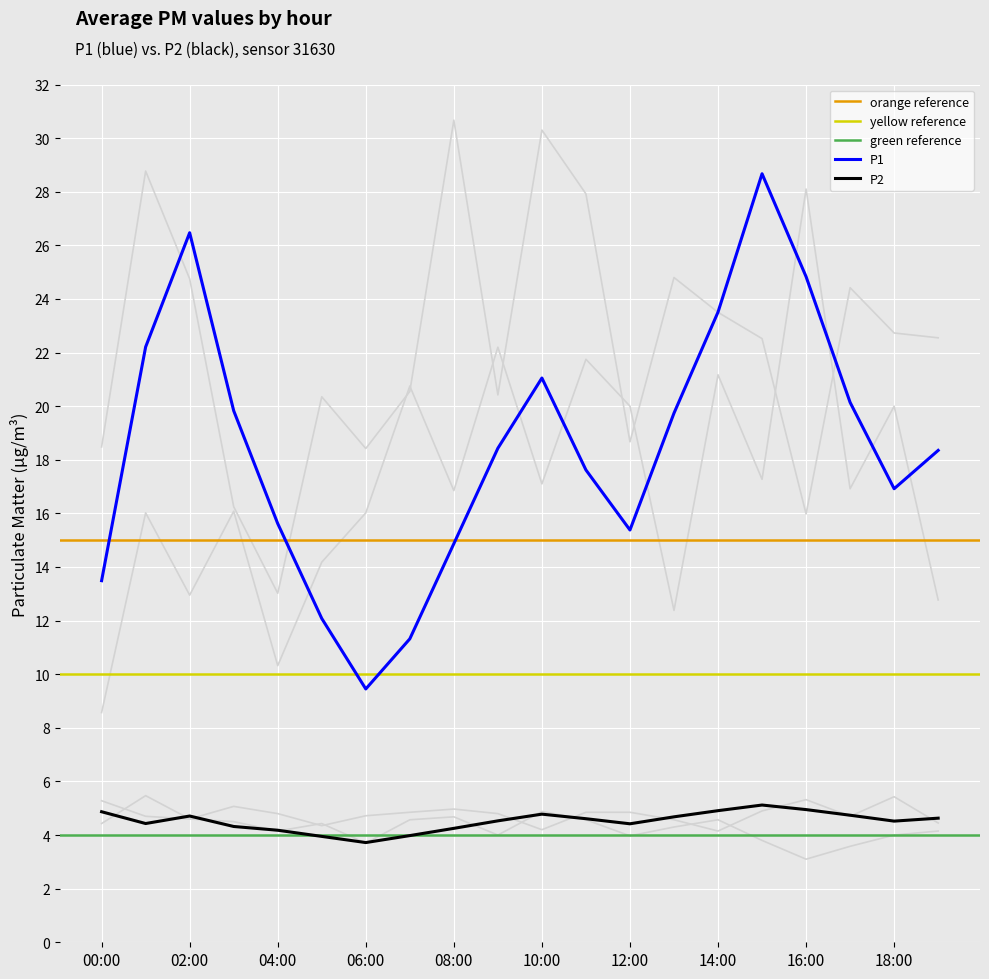

At how many categories does at least one series exceed 6?

20